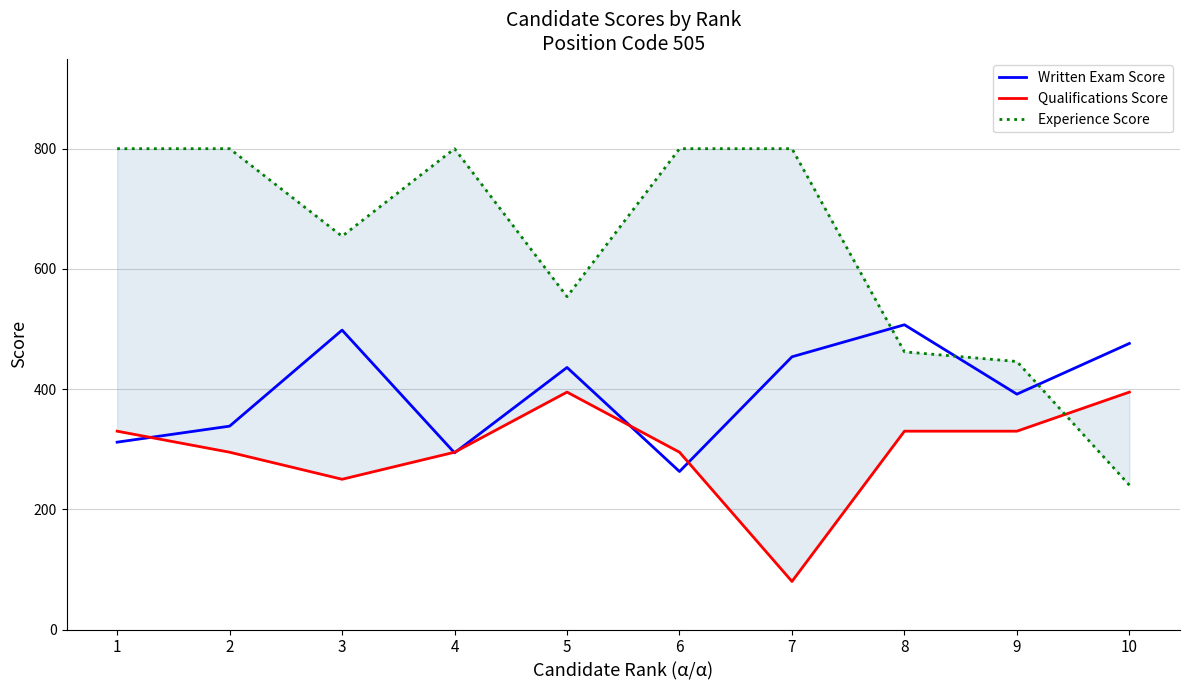

At which category does the chart reach its peak across all series?

1